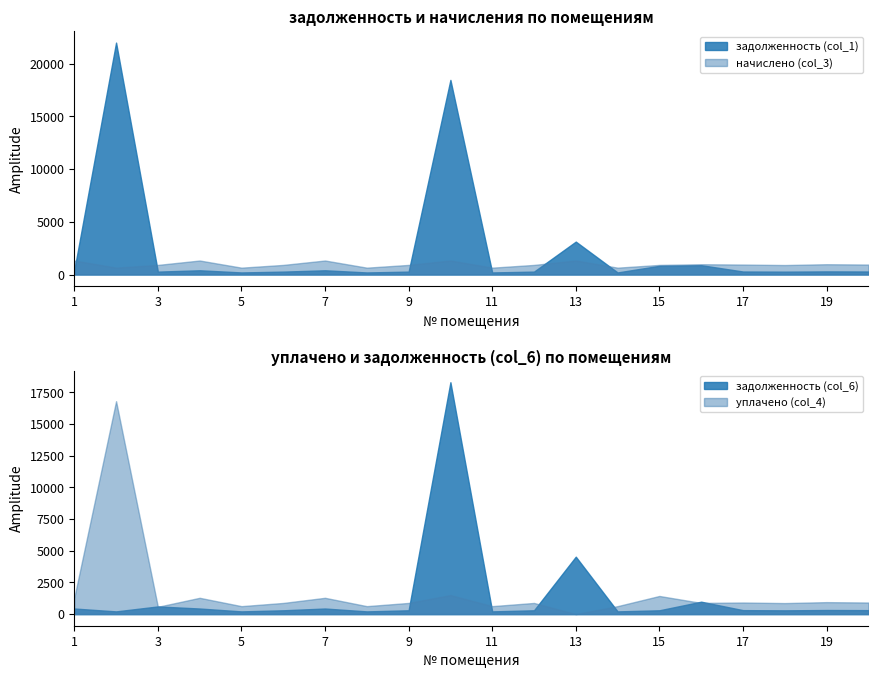

What is the greatest value displayed?

21998.4